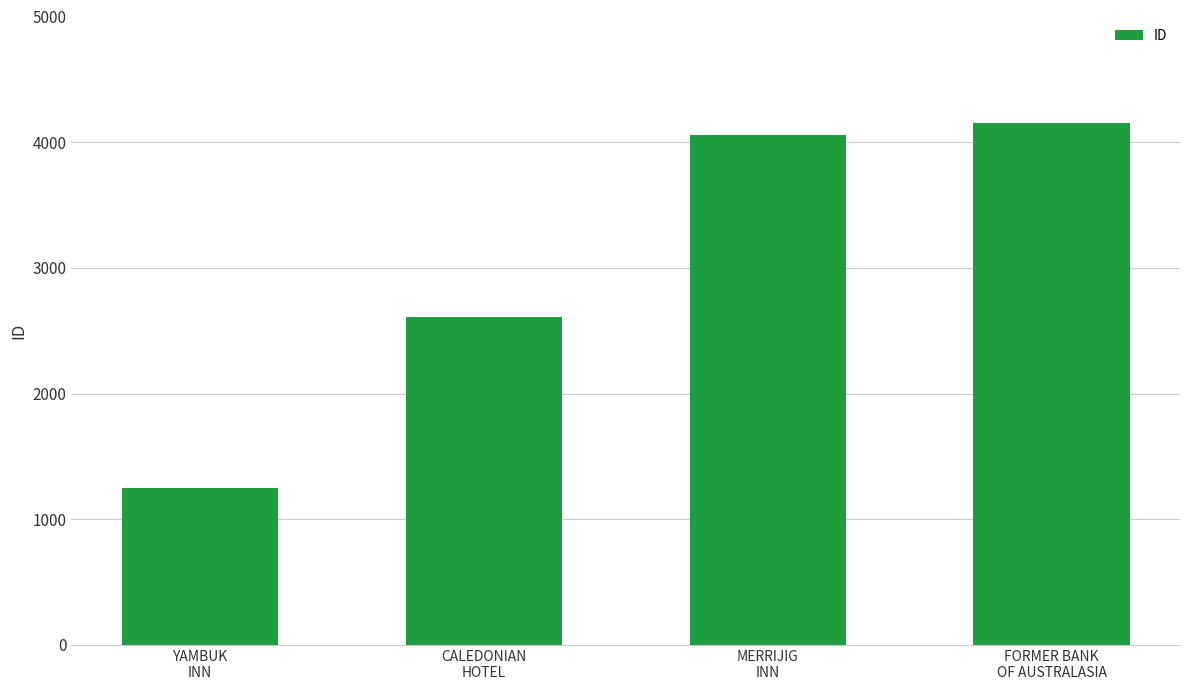

What is the change in value from CALEDONIAN
HOTEL to FORMER BANK
OF AUSTRALASIA?

+1546